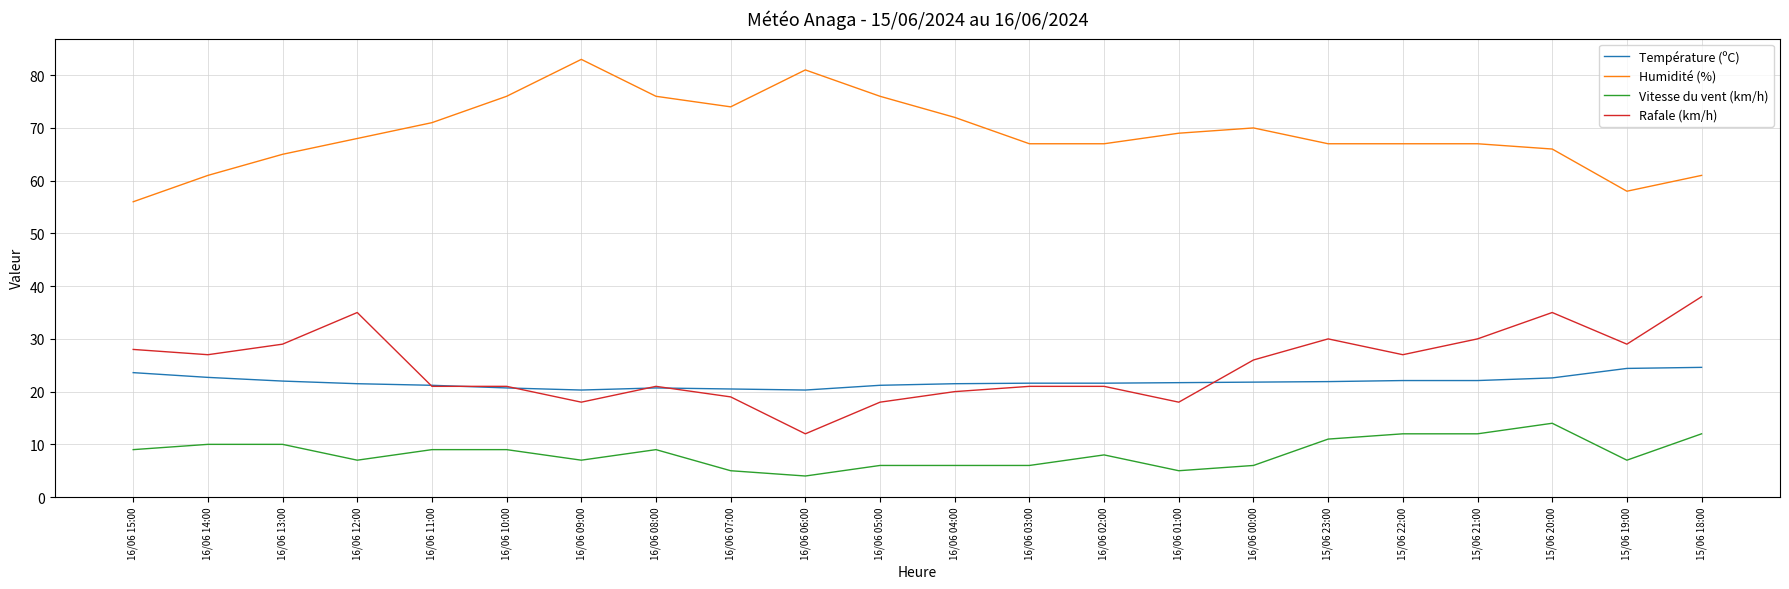

What is the average value of the Rafale (km/h) series?

24.7